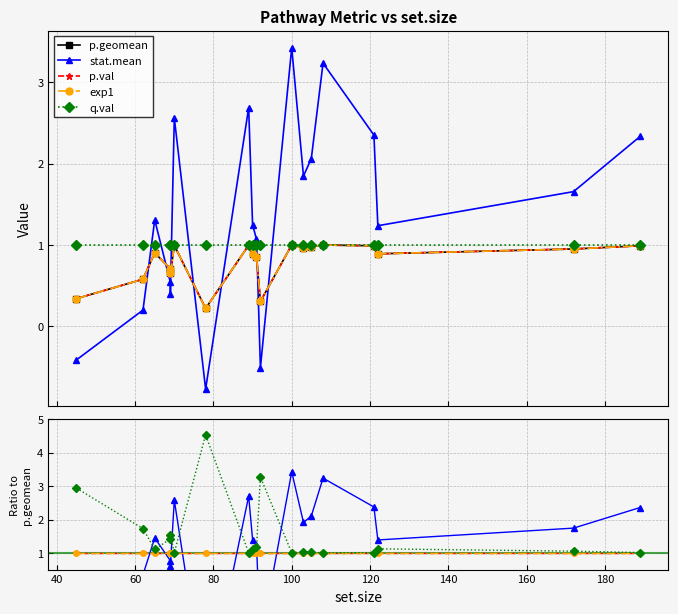

True or false: p.geomean and exp1 intersect in this chart.

False